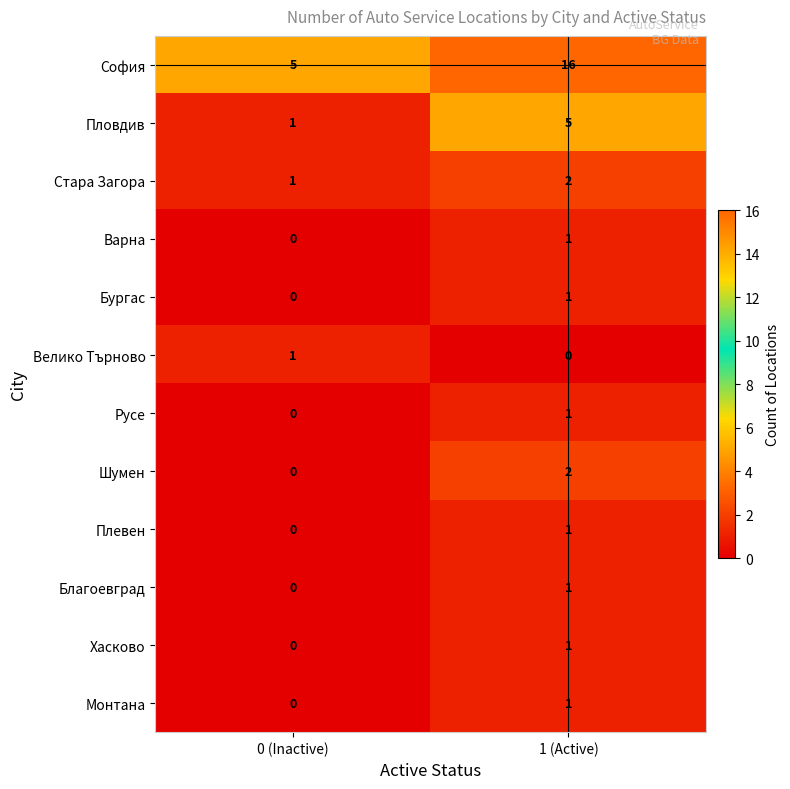

At which label is Бургас closest to 0?

0 (Inactive)